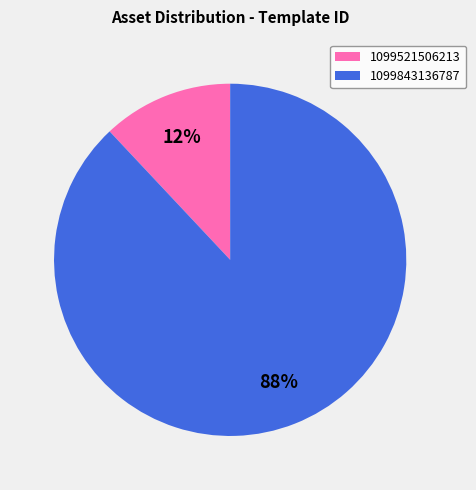

What is the smallest slice in the pie chart?

1099521506213